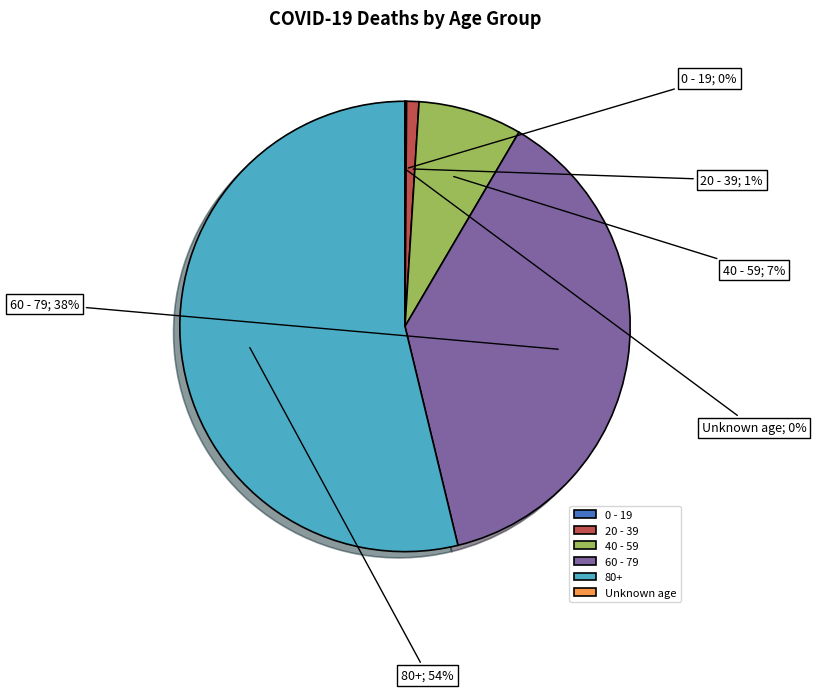

To the nearest percent, what portion does 20 - 39 represent?

1%